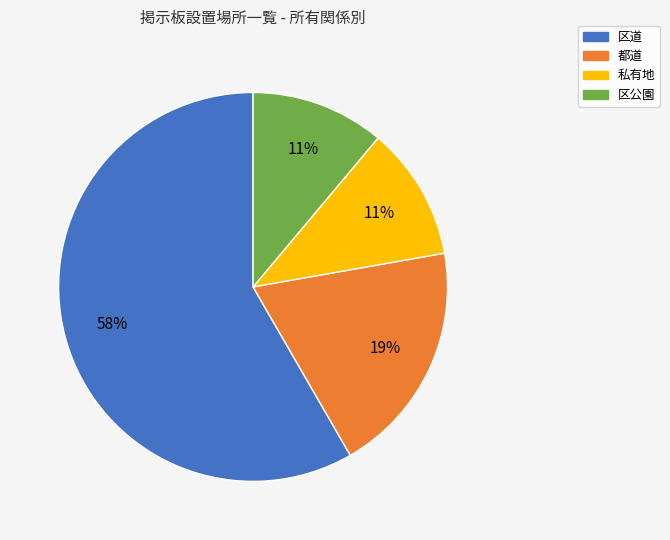

Is there any slice that represents more than half of the pie?

Yes